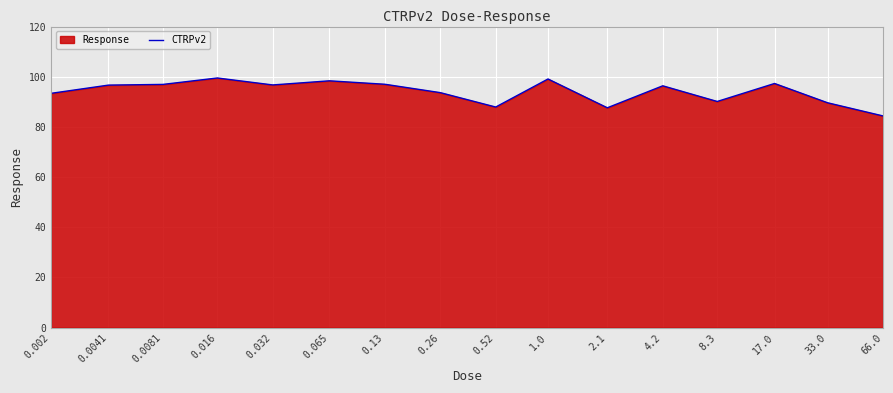

Reading right to left, extract all data points from this chart.

84.4	89.6	97.3	90.1	96.4	87.6	99.1	87.9	93.7	97.0	98.4	96.7	99.5	96.9	96.7	93.4